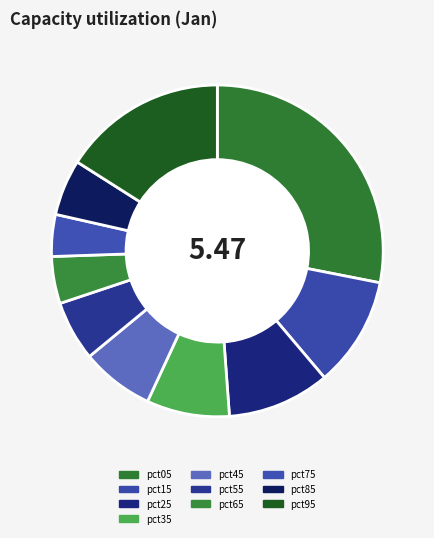

Count the number of slices in the pie.

10